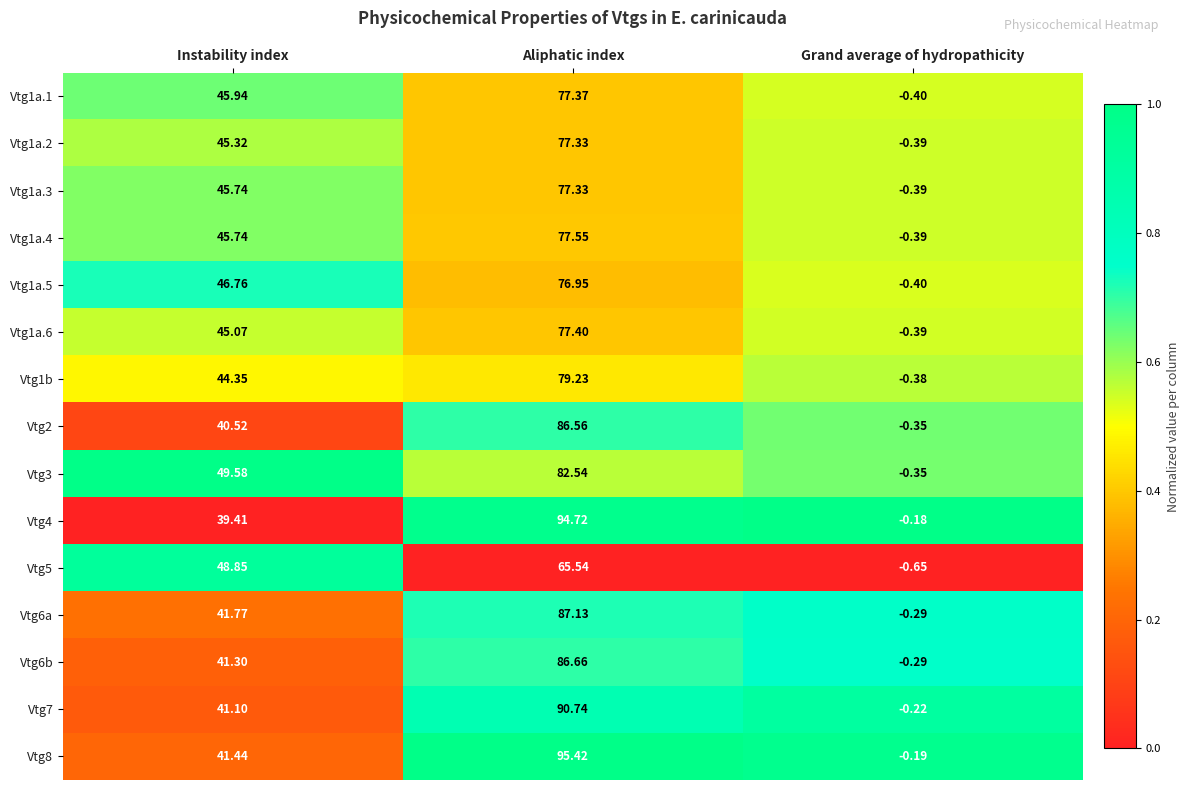

Where is Vtg5 nearest to the value 32?

Instability index